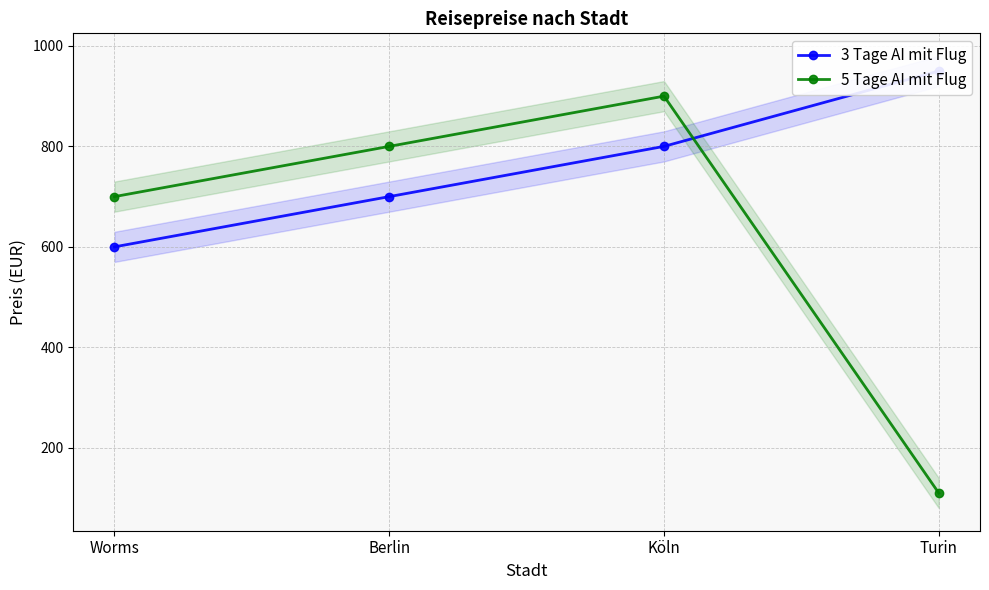

List the labels in order of 3 Tage AI mit Flug value, largest first.

Turin, Köln, Berlin, Worms